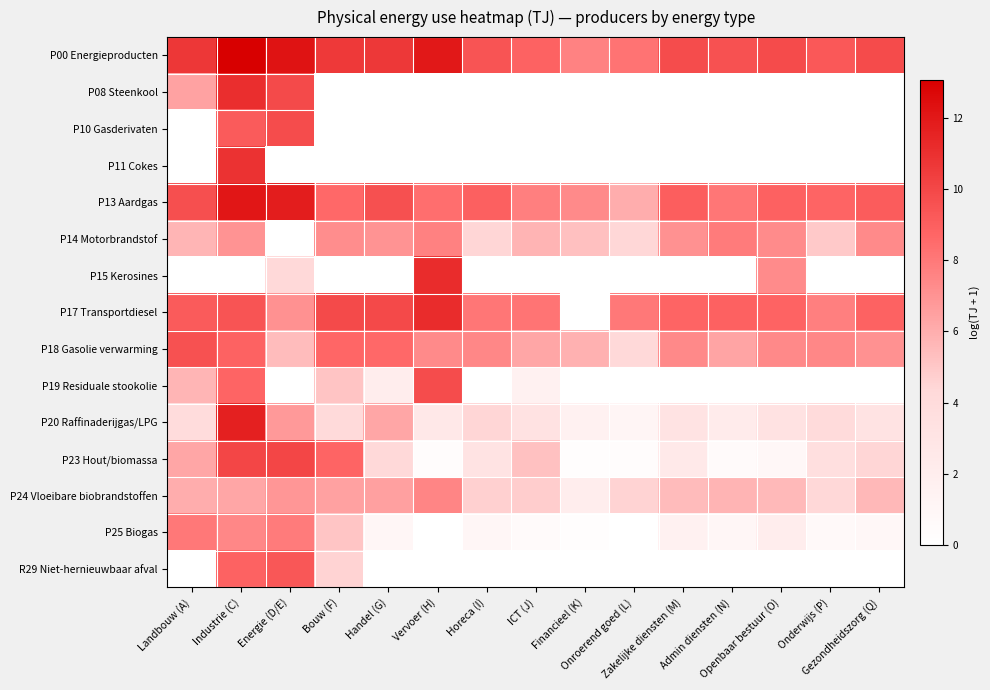

Reading right to left, what are all the values shown in this chart?

P00 Energieproducten: Gezondheidszorg (Q)=9.9	Onderwijs (P)=9.3	Openbaar bestuur (O)=9.8	Admin diensten (N)=9.6	Zakelijke diensten (M)=9.8	Onroerend goed (L)=8.2	Financieel (K)=7.6	ICT (J)=8.8	Horeca (I)=9.5	Vervoer (H)=12.0	Handel (G)=10.7	Bouw (F)=10.6	Energie (D/E)=12.2	Industrie (C)=13.1	Landbouw (A)=10.7
P08 Steenkool: Gezondheidszorg (Q)=0.0	Onderwijs (P)=0.0	Openbaar bestuur (O)=0.0	Admin diensten (N)=0.0	Zakelijke diensten (M)=0.0	Onroerend goed (L)=0.0	Financieel (K)=0.0	ICT (J)=0.0	Horeca (I)=0.0	Vervoer (H)=0.0	Handel (G)=0.0	Bouw (F)=0.0	Energie (D/E)=9.9	Industrie (C)=11.0	Landbouw (A)=6.4
P10 Gasderivaten: Gezondheidszorg (Q)=0.0	Onderwijs (P)=0.0	Openbaar bestuur (O)=0.0	Admin diensten (N)=0.0	Zakelijke diensten (M)=0.0	Onroerend goed (L)=0.0	Financieel (K)=0.0	ICT (J)=0.0	Horeca (I)=0.0	Vervoer (H)=0.0	Handel (G)=0.0	Bouw (F)=0.0	Energie (D/E)=9.8	Industrie (C)=9.2	Landbouw (A)=0.0
P11 Cokes: Gezondheidszorg (Q)=0.0	Onderwijs (P)=0.0	Openbaar bestuur (O)=0.0	Admin diensten (N)=0.0	Zakelijke diensten (M)=0.0	Onroerend goed (L)=0.0	Financieel (K)=0.0	ICT (J)=0.0	Horeca (I)=0.0	Vervoer (H)=0.0	Handel (G)=0.0	Bouw (F)=0.0	Energie (D/E)=0.0	Industrie (C)=10.9	Landbouw (A)=0.0
P13 Aardgas: Gezondheidszorg (Q)=9.1	Onderwijs (P)=8.8	Openbaar bestuur (O)=8.9	Admin diensten (N)=8.1	Zakelijke diensten (M)=9.0	Onroerend goed (L)=6.0	Financieel (K)=7.3	ICT (J)=7.7	Horeca (I)=9.0	Vervoer (H)=8.4	Handel (G)=9.6	Bouw (F)=8.6	Energie (D/E)=11.8	Industrie (C)=12.1	Landbouw (A)=9.7
P14 Motorbrandstof: Gezondheidszorg (Q)=7.3	Onderwijs (P)=4.9	Openbaar bestuur (O)=7.3	Admin diensten (N)=7.9	Zakelijke diensten (M)=7.1	Onroerend goed (L)=4.4	Financieel (K)=5.3	ICT (J)=5.7	Horeca (I)=4.5	Vervoer (H)=7.7	Handel (G)=6.9	Bouw (F)=7.2	Energie (D/E)=0.0	Industrie (C)=7.0	Landbouw (A)=5.7
P15 Kerosines: Gezondheidszorg (Q)=0.0	Onderwijs (P)=0.0	Openbaar bestuur (O)=7.3	Admin diensten (N)=0.0	Zakelijke diensten (M)=0.0	Onroerend goed (L)=0.0	Financieel (K)=0.0	ICT (J)=0.0	Horeca (I)=0.0	Vervoer (H)=11.1	Handel (G)=0.0	Bouw (F)=0.0	Energie (D/E)=4.3	Industrie (C)=0.0	Landbouw (A)=0.0
P17 Transportdiesel: Gezondheidszorg (Q)=8.9	Onderwijs (P)=7.8	Openbaar bestuur (O)=8.8	Admin diensten (N)=8.9	Zakelijke diensten (M)=8.8	Onroerend goed (L)=8.0	Financieel (K)=0.0	ICT (J)=8.1	Horeca (I)=8.1	Vervoer (H)=11.1	Handel (G)=9.9	Bouw (F)=9.9	Energie (D/E)=7.1	Industrie (C)=9.5	Landbouw (A)=9.1
P18 Gasolie verwarming: Gezondheidszorg (Q)=7.1	Onderwijs (P)=7.4	Openbaar bestuur (O)=7.4	Admin diensten (N)=6.4	Zakelijke diensten (M)=7.4	Onroerend goed (L)=4.3	Financieel (K)=5.9	ICT (J)=6.3	Horeca (I)=7.4	Vervoer (H)=7.3	Handel (G)=8.6	Bouw (F)=8.7	Energie (D/E)=5.5	Industrie (C)=8.9	Landbouw (A)=9.6
P19 Residuale stookolie: Gezondheidszorg (Q)=0.0	Onderwijs (P)=0.0	Openbaar bestuur (O)=0.0	Admin diensten (N)=0.0	Zakelijke diensten (M)=0.0	Onroerend goed (L)=0.0	Financieel (K)=0.0	ICT (J)=1.6	Horeca (I)=0.0	Vervoer (H)=9.8	Handel (G)=2.0	Bouw (F)=5.2	Energie (D/E)=0.0	Industrie (C)=8.8	Landbouw (A)=5.7
P20 Raffinaderijgas/LPG: Gezondheidszorg (Q)=3.1	Onderwijs (P)=4.0	Openbaar bestuur (O)=3.3	Admin diensten (N)=2.3	Zakelijke diensten (M)=3.2	Onroerend goed (L)=1.2	Financieel (K)=1.5	ICT (J)=3.2	Horeca (I)=4.5	Vervoer (H)=2.5	Handel (G)=6.2	Bouw (F)=4.2	Energie (D/E)=6.8	Industrie (C)=11.7	Landbouw (A)=4.0
P23 Hout/biomassa: Gezondheidszorg (Q)=4.5	Onderwijs (P)=3.6	Openbaar bestuur (O)=0.9	Admin diensten (N)=0.5	Zakelijke diensten (M)=2.5	Onroerend goed (L)=0.3	Financieel (K)=0.2	ICT (J)=5.3	Horeca (I)=3.1	Vervoer (H)=0.3	Handel (G)=4.3	Bouw (F)=8.8	Energie (D/E)=10.1	Industrie (C)=10.1	Landbouw (A)=6.2
P24 Vloeibare biobrandstoffen: Gezondheidszorg (Q)=5.6	Onderwijs (P)=4.4	Openbaar bestuur (O)=5.5	Admin diensten (N)=5.7	Zakelijke diensten (M)=5.5	Onroerend goed (L)=4.6	Financieel (K)=1.9	ICT (J)=4.8	Horeca (I)=4.7	Vervoer (H)=7.5	Handel (G)=6.5	Bouw (F)=6.5	Energie (D/E)=6.9	Industrie (C)=6.3	Landbouw (A)=6.0
P25 Biogas: Gezondheidszorg (Q)=0.9	Onderwijs (P)=0.6	Openbaar bestuur (O)=2.1	Admin diensten (N)=1.0	Zakelijke diensten (M)=1.5	Onroerend goed (L)=0.0	Financieel (K)=0.3	ICT (J)=0.5	Horeca (I)=1.0	Vervoer (H)=0.0	Handel (G)=1.0	Bouw (F)=5.1	Energie (D/E)=7.9	Industrie (C)=7.4	Landbouw (A)=8.0
R29 Niet-hernieuwbaar afval: Gezondheidszorg (Q)=0.0	Onderwijs (P)=0.0	Openbaar bestuur (O)=0.0	Admin diensten (N)=0.0	Zakelijke diensten (M)=0.0	Onroerend goed (L)=0.0	Financieel (K)=0.0	ICT (J)=0.0	Horeca (I)=0.0	Vervoer (H)=0.0	Handel (G)=0.0	Bouw (F)=4.6	Energie (D/E)=9.3	Industrie (C)=8.9	Landbouw (A)=0.0